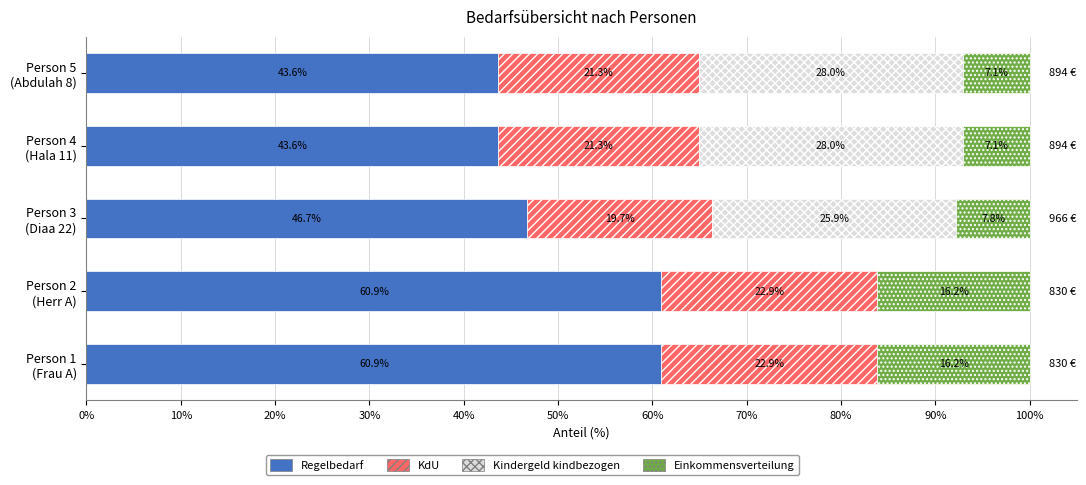

What is the highest value of the Regelbedarf series?

60.9